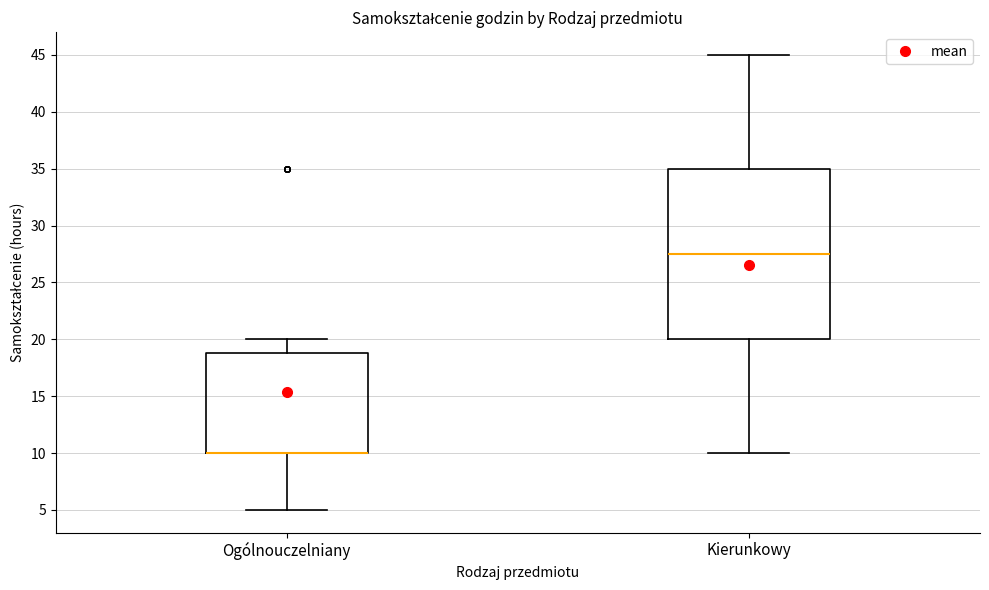

Where is the upper edge of the box for Ogólnouczelniany on the y-axis? The values are not printed on the chart, so give them approximately, as read against the axis.

19.0